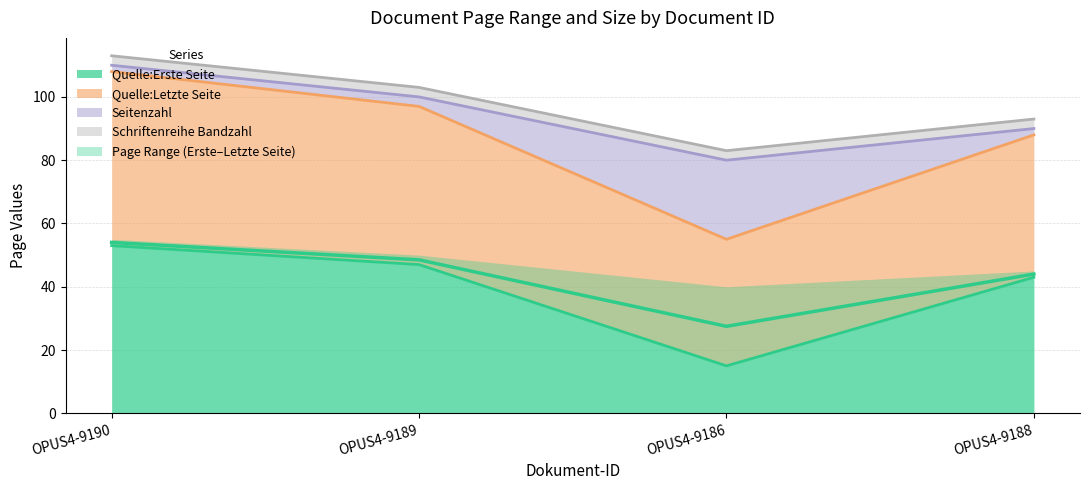

How many data points in Quelle:Erste Seite are less than 47?

2